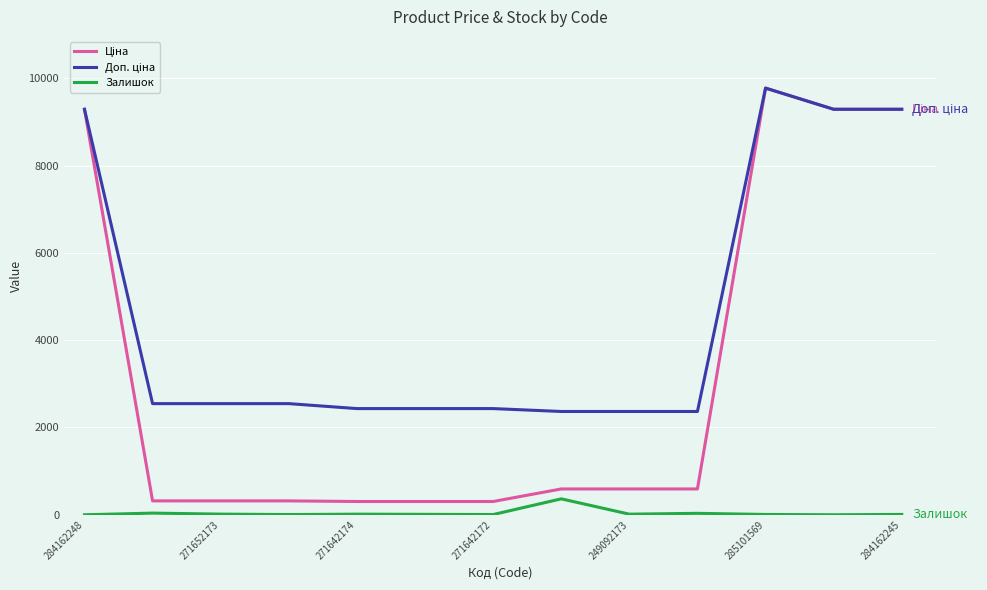

How many lines are shown in the chart?

3